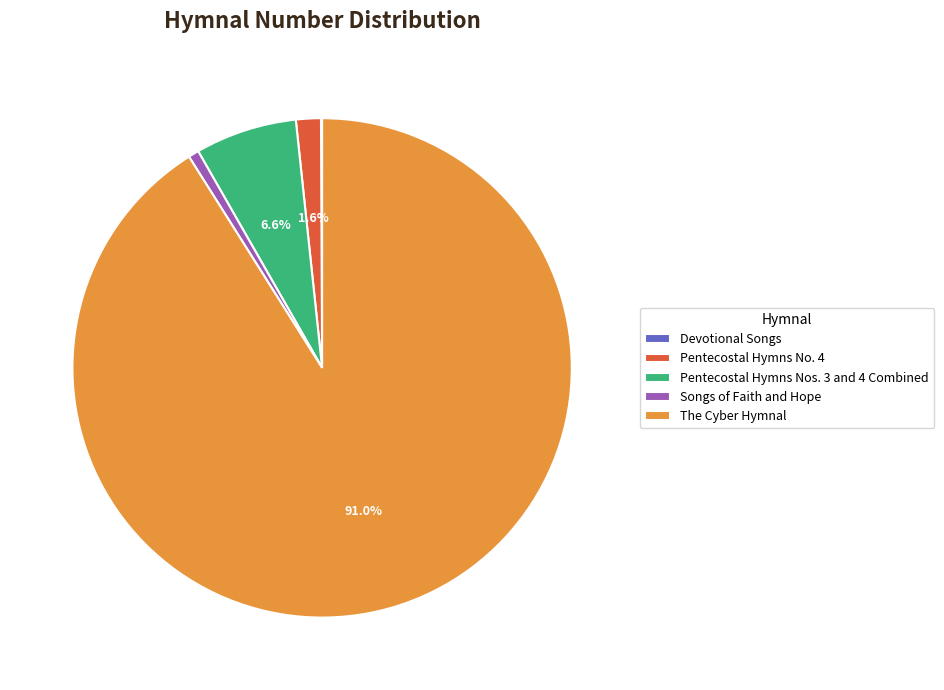

Which category has the biggest portion of the pie?

The Cyber Hymnal